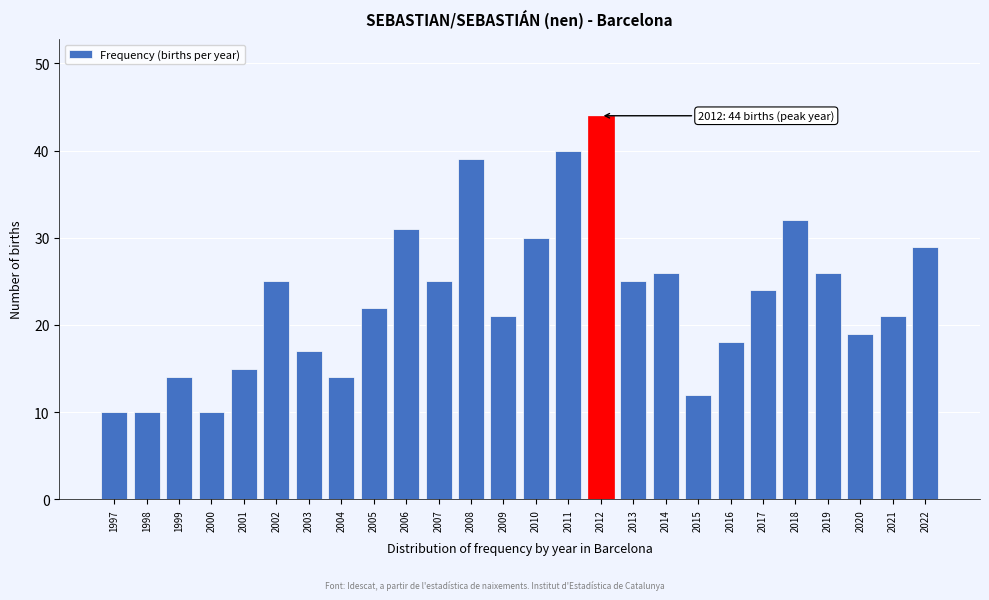

Reading right to left, extract all data points from this chart.

29	21	19	26	32	24	18	12	26	25	44	40	30	21	39	25	31	22	14	17	25	15	10	14	10	10